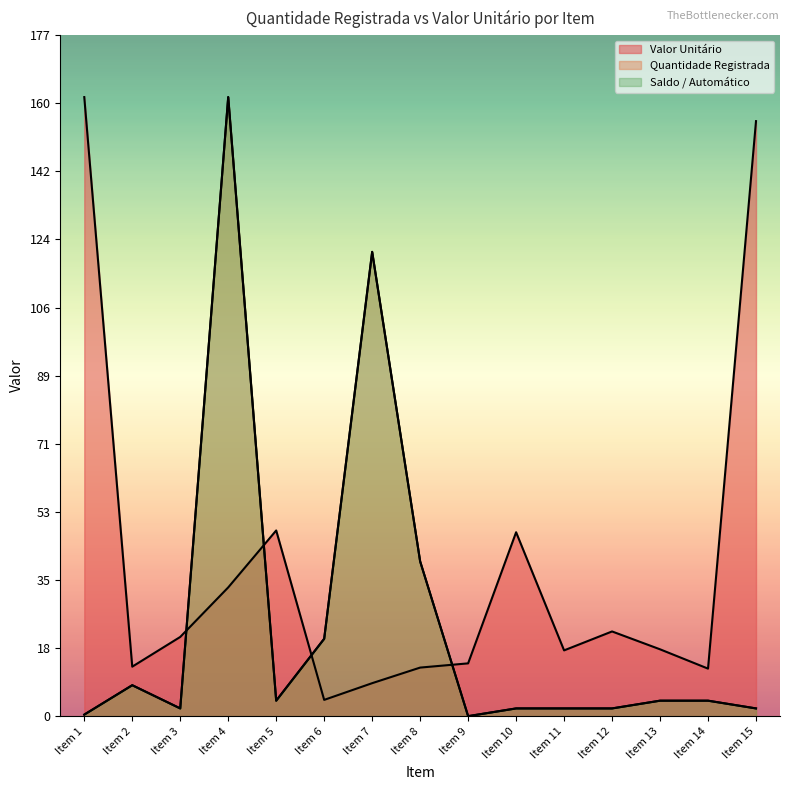

Is the value of Valor Unitário at Item 6 greater than the value of Saldo / Automático at Item 8?

No